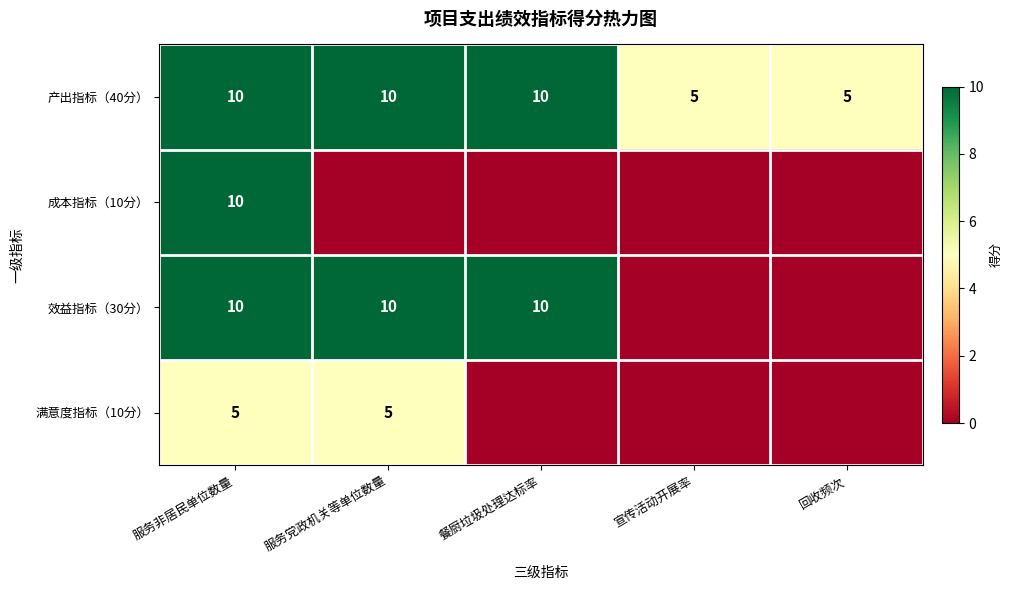

The value of 满意度指标（10分） at 服务非居民单位数量 is 2. True or false?

False